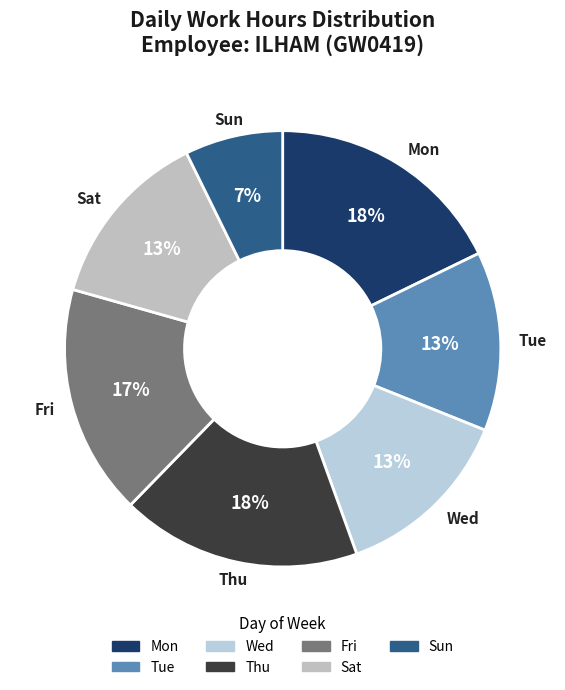

How many segments does this pie chart have?

7